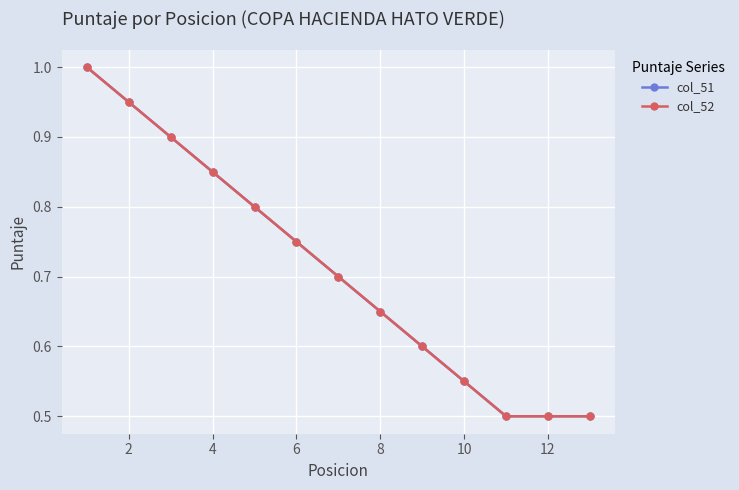

Does the chart have visible grid lines?

Yes